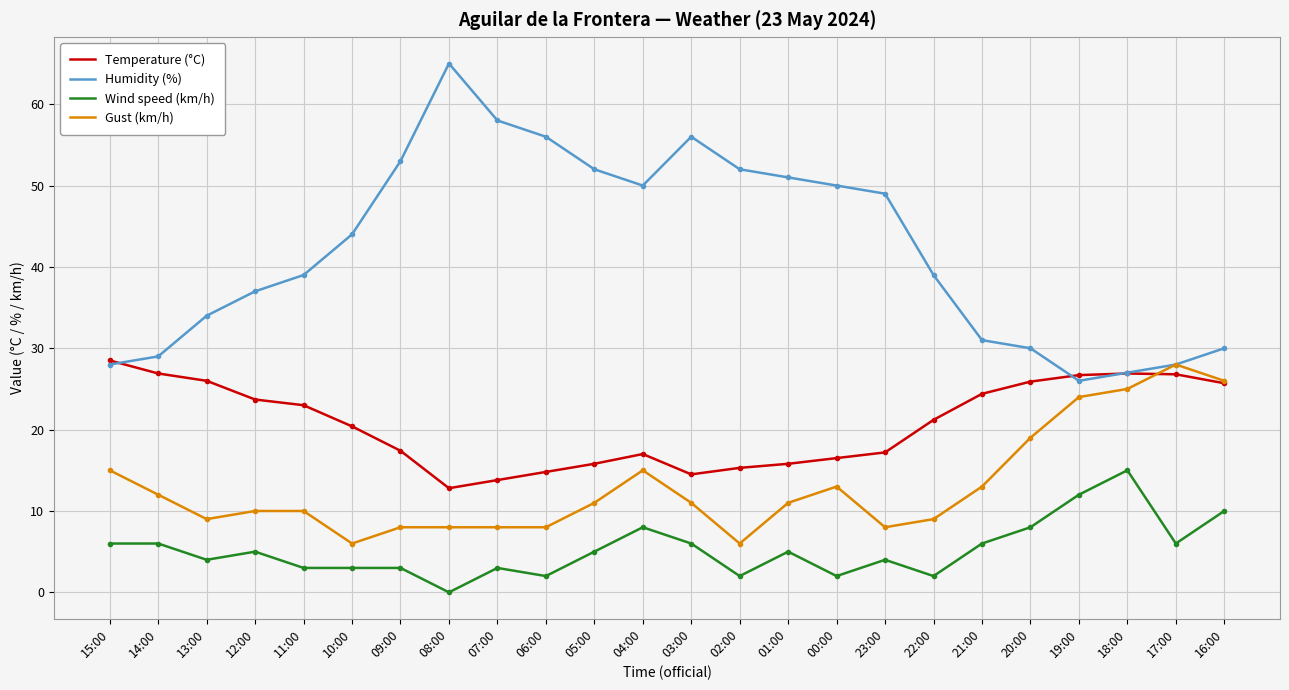

List the series in order of their overall mean, lowest first.

Wind speed (km/h), Gust (km/h), Temperature (°C), Humidity (%)